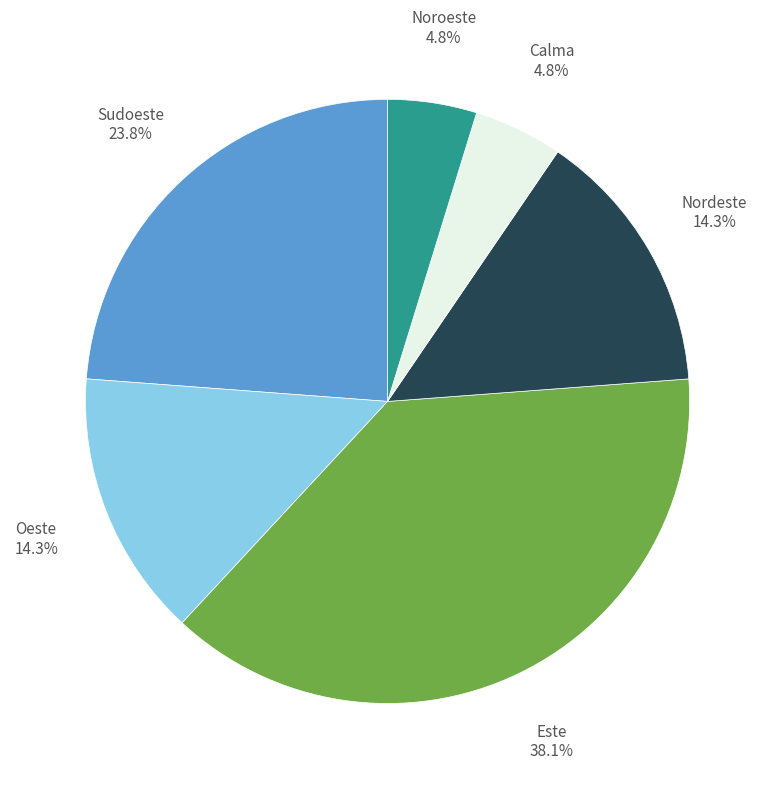

What is the total percentage of Este and Calma?

42.9%